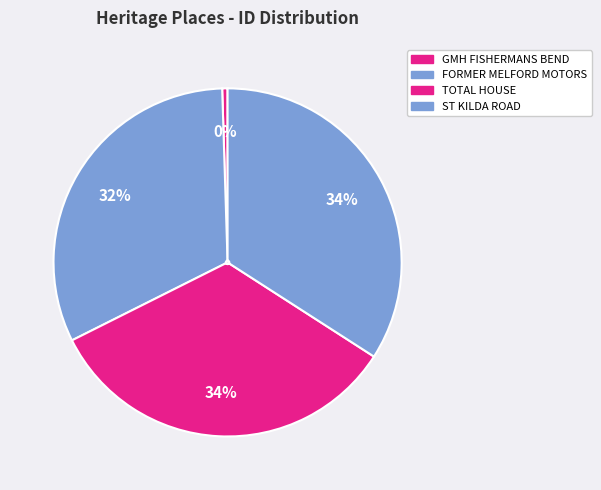

Rank the categories by value from lowest to highest.

GMH FISHERMANS BEND, FORMER MELFORD MOTORS, TOTAL HOUSE, ST KILDA ROAD